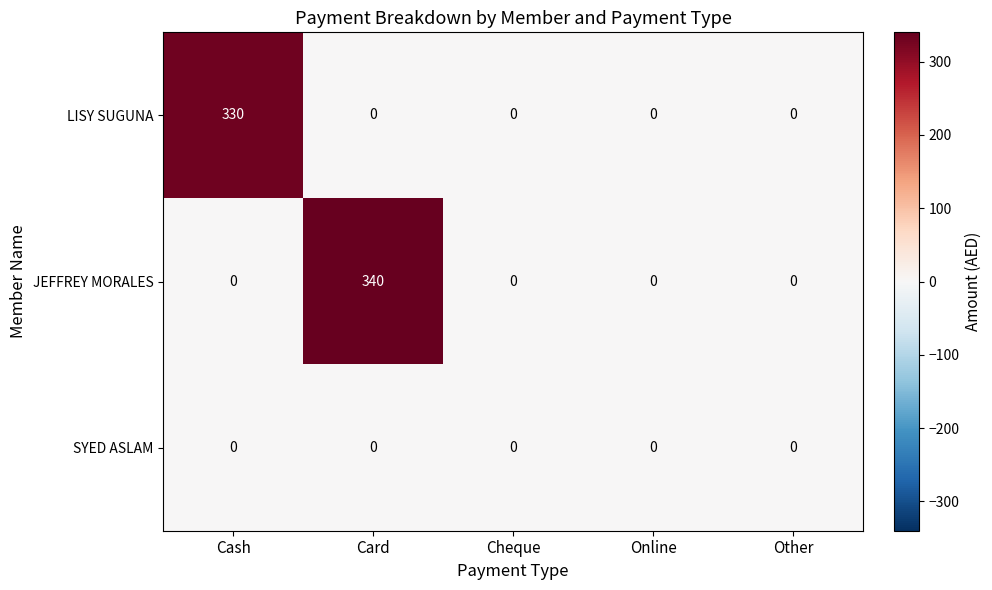

Reading left to right, extract all data points from this chart.

LISY SUGUNA: Cash=330	Card=0	Cheque=0	Online=0	Other=0
JEFFREY MORALES: Cash=0	Card=340	Cheque=0	Online=0	Other=0
SYED ASLAM: Cash=0	Card=0	Cheque=0	Online=0	Other=0